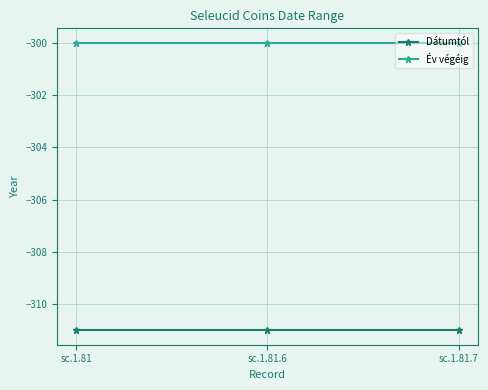

What position from the right is sc.1.81?

3